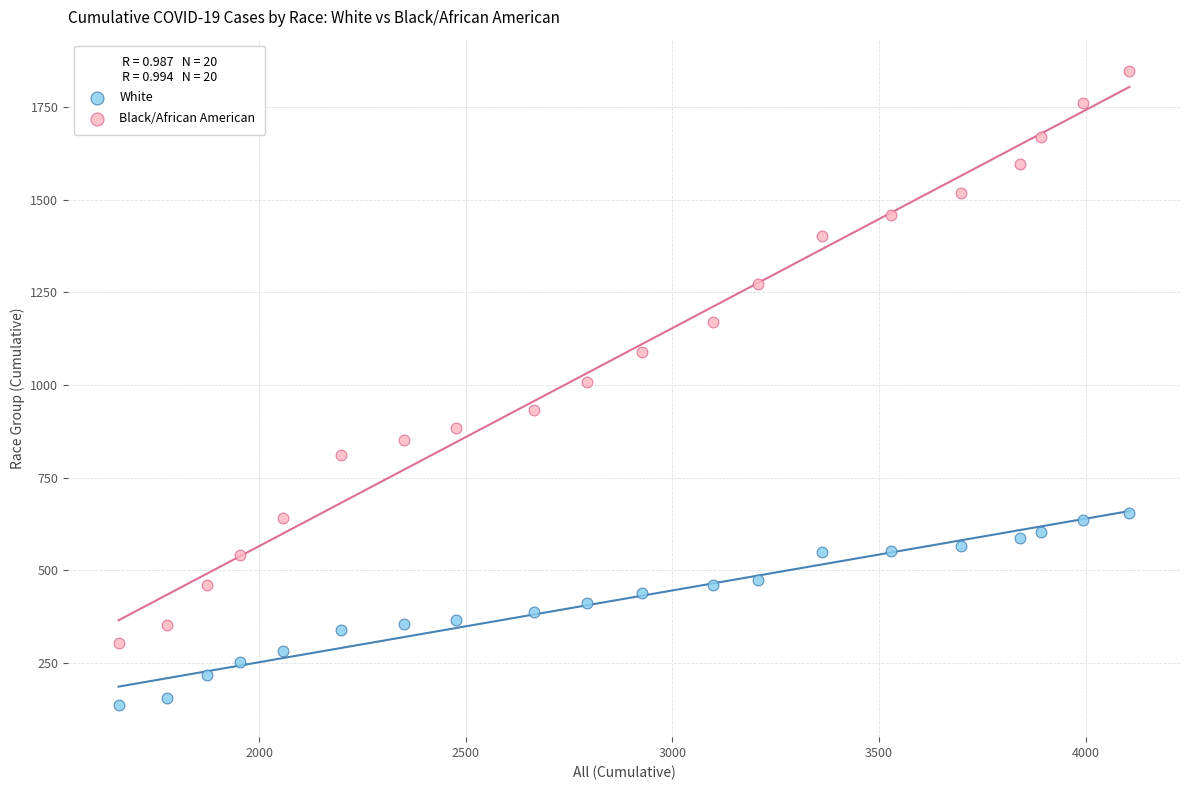

Across all series, what Y value is closest to 990?

1009